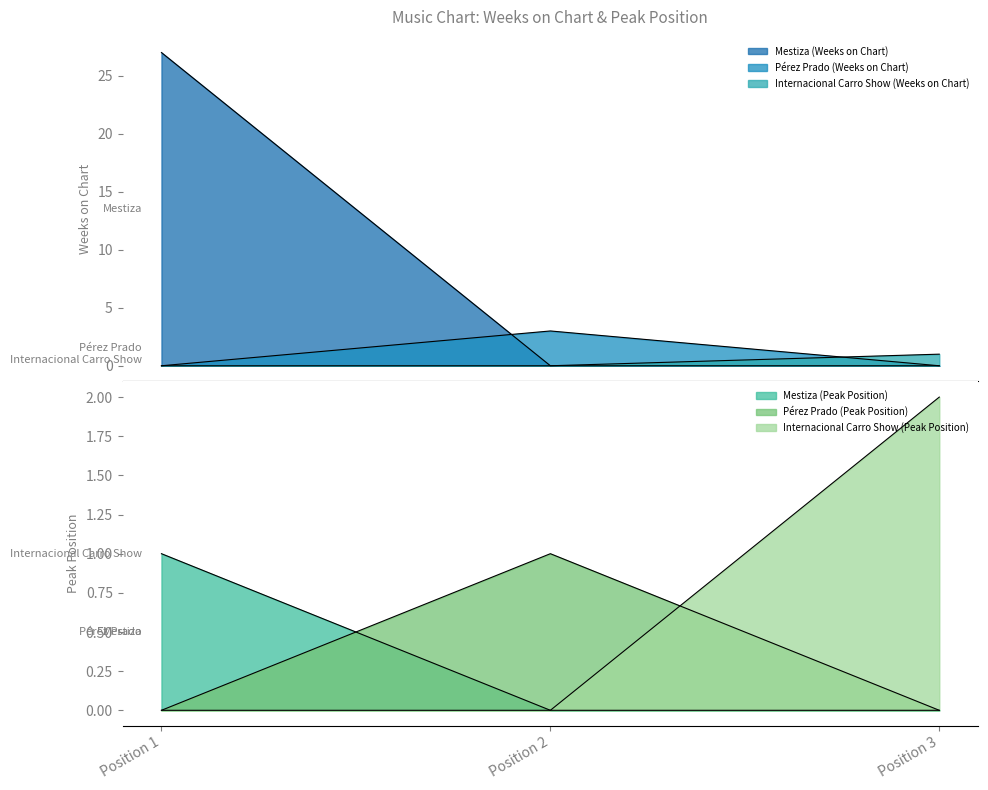

True or false: Weeks on Chart has a value of 0 at Position 2.

True